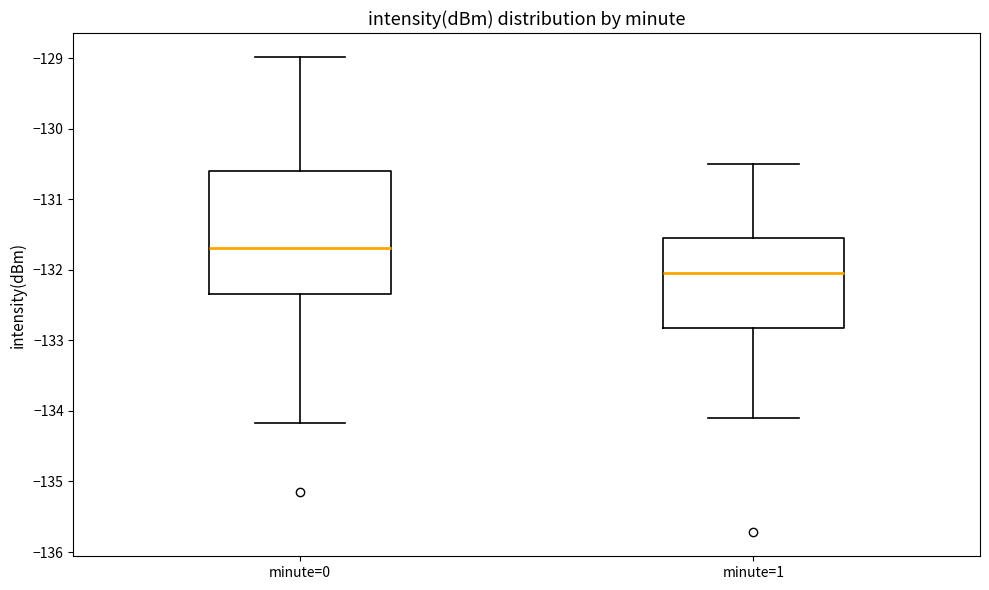

Which box's median line is the lowest?

minute=1